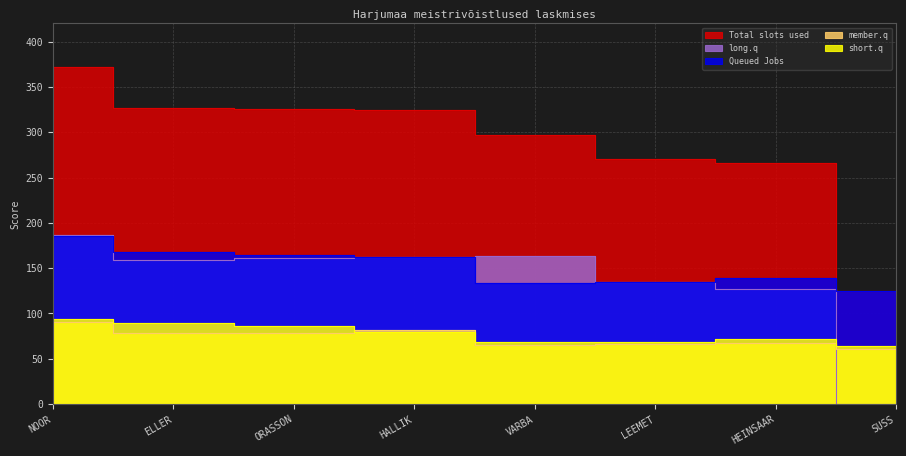

Which series has the widest spread of values?

Total slots used